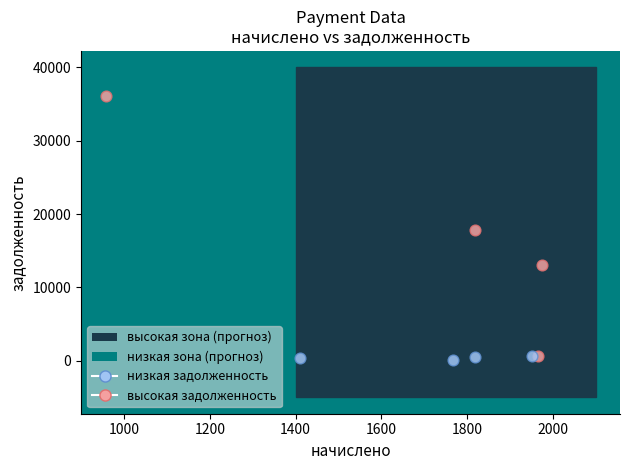

Which series reaches the minimum Y coordinate?

низкая задолженность